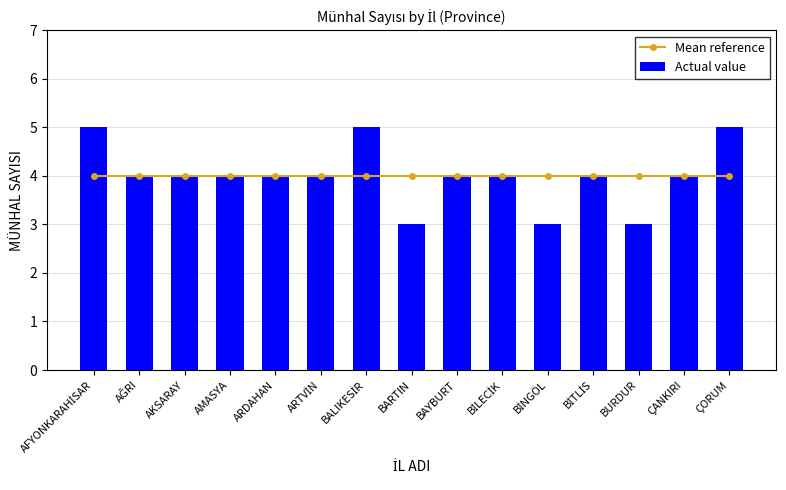

At which label does Mean reference reach its peak?

AFYONKARAHİSAR